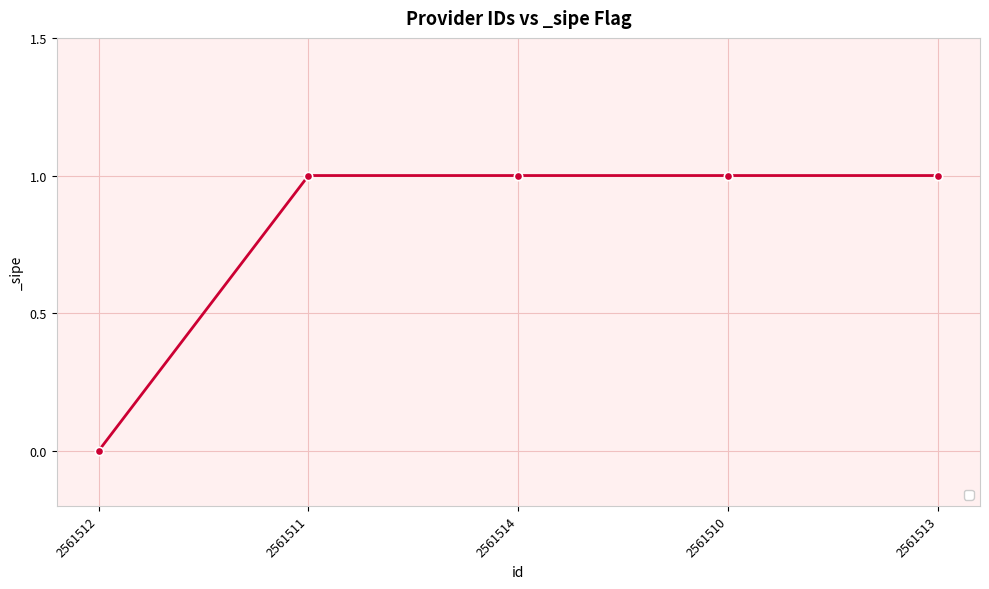

Where is the data nearest to the value 0?

2561512